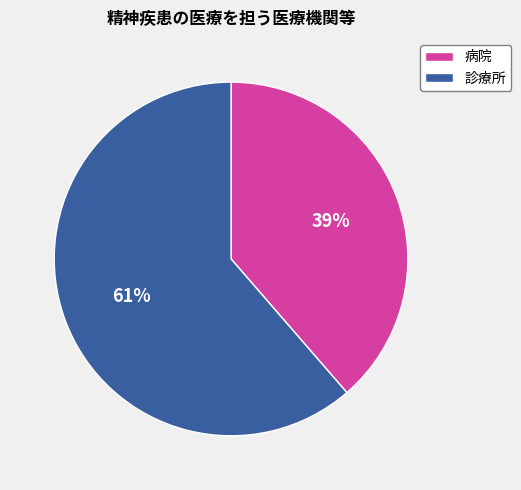

Between 診療所 and 病院, which is larger?

診療所